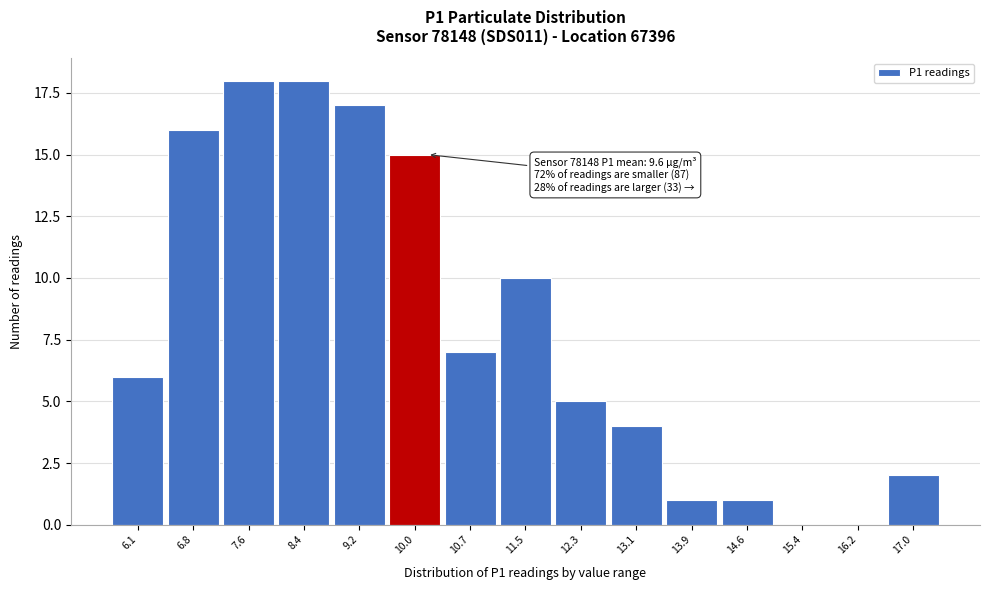

Reading left to right, what are all the values shown in this chart?

6.1=6	6.8=16	7.6=18	8.4=18	9.2=17	10.0=15	10.7=7	11.5=10	12.3=5	13.1=4	13.9=1	14.6=1	15.4=0	16.2=0	17.0=2